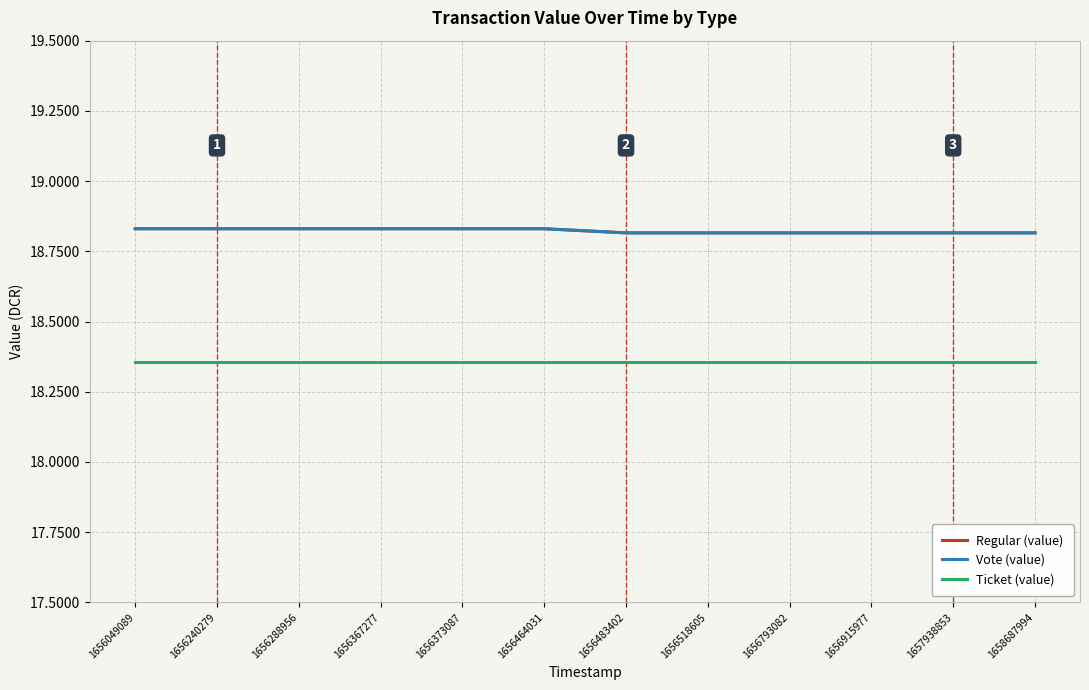

True or false: Vote (value) and Ticket (value) intersect in this chart.

False